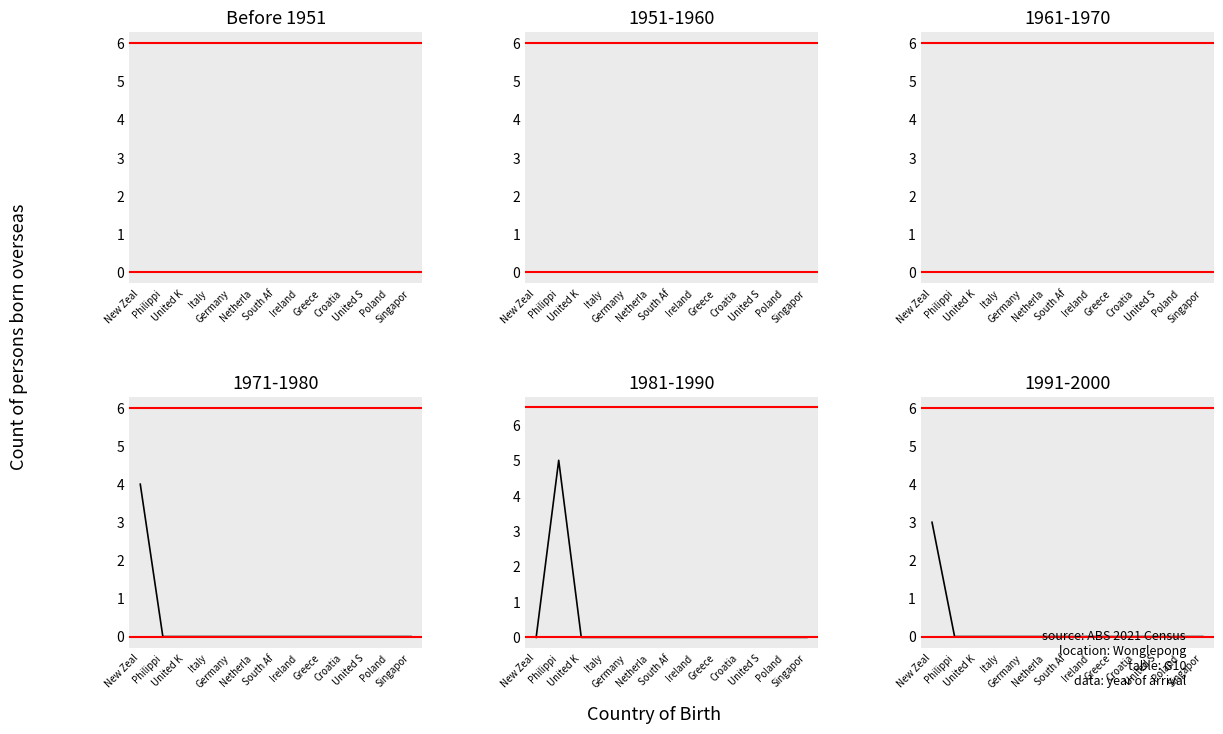

What is the label of the 5th point from the left?

Germany